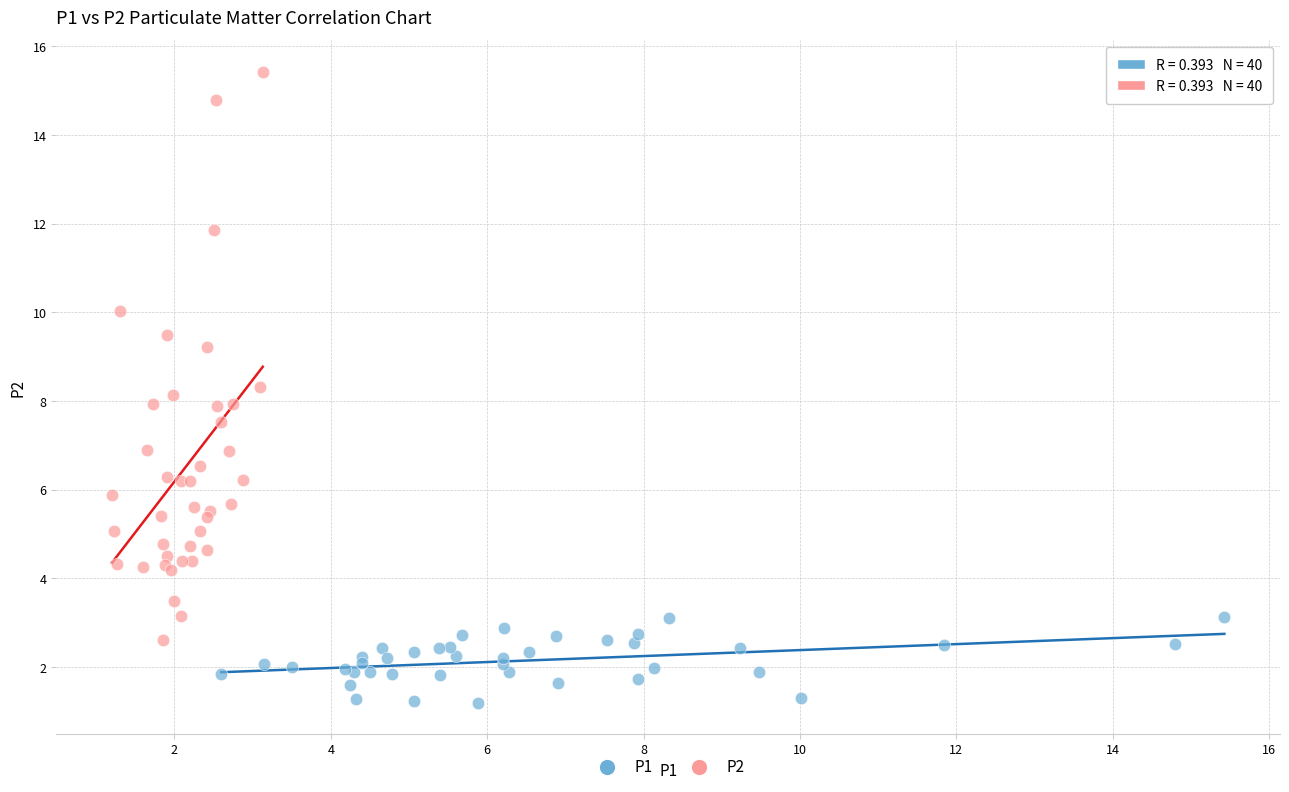

What are all the series names shown in the legend?

P1, P2